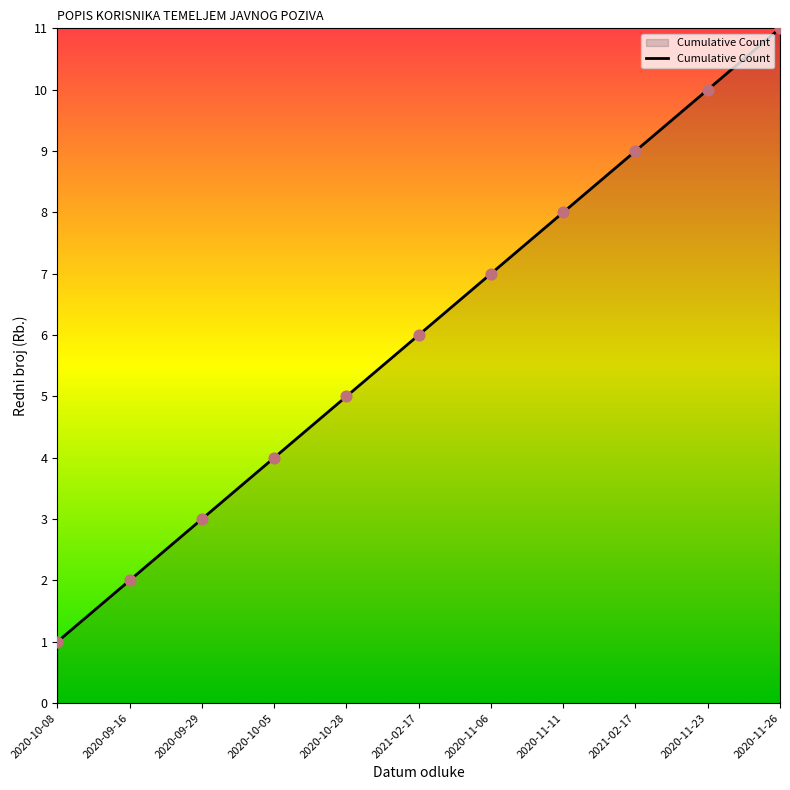

Between 2020-10-05 and 2020-11-26, which is larger?

2020-11-26